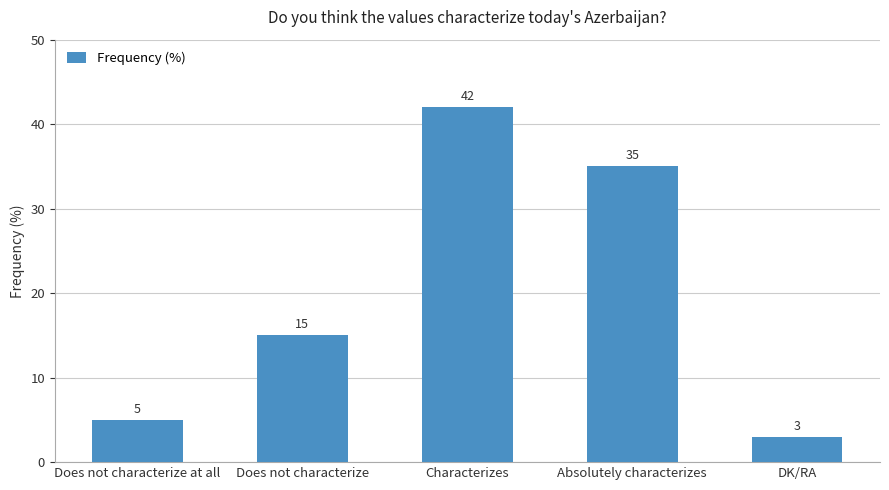

What is the minimum value shown in the chart?

3